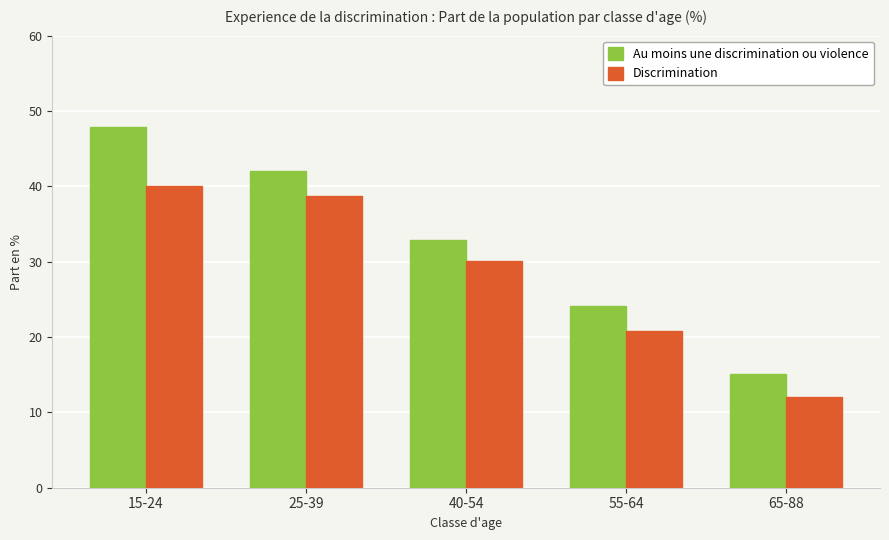

Rank the series by their maximum value, from highest to lowest.

Au moins une discrimination ou violence, Discrimination